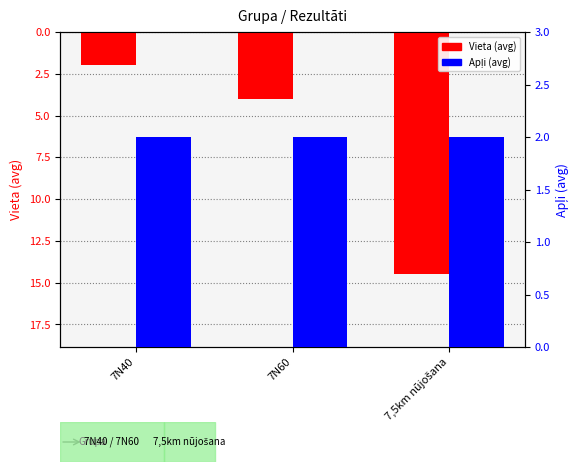

What is the total value across all series at 7N60?

6.0